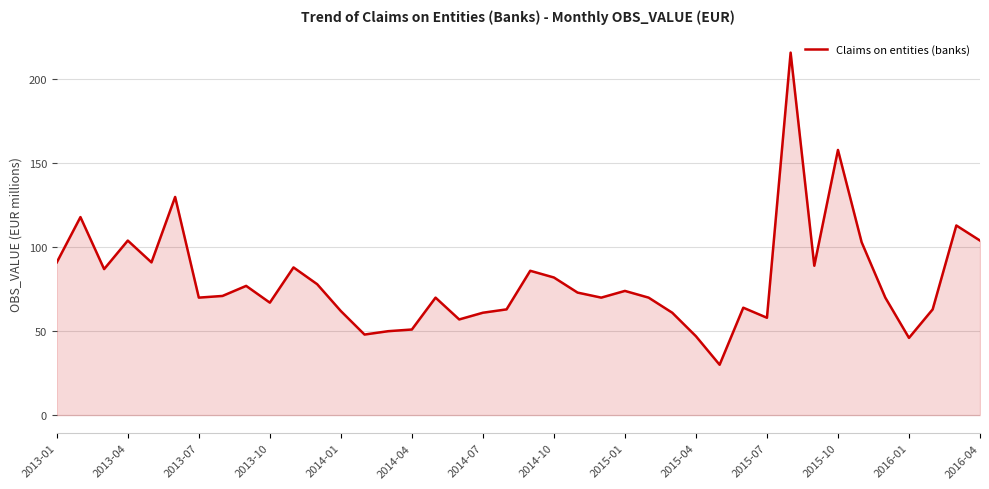

What is the difference between the maximum and minimum values?

186